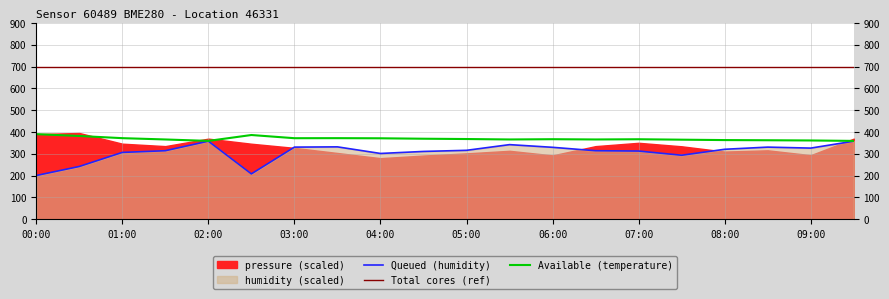

True or false: Available (temperature) has a value of 591.9 at 00:00.

False